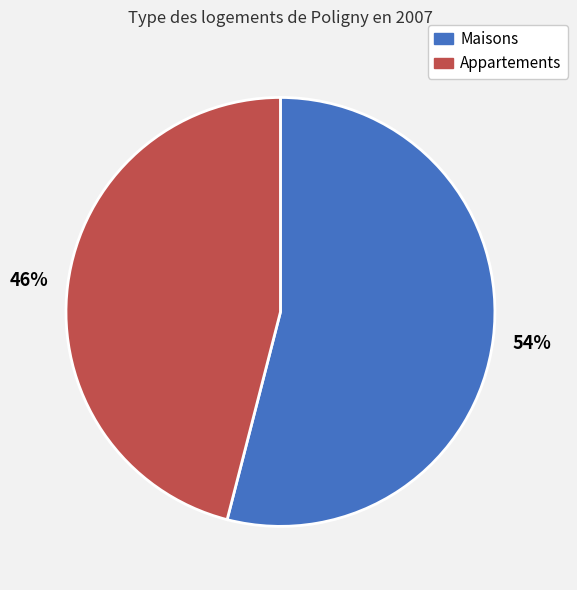

To the nearest percent, what portion does Maisons represent?

54%